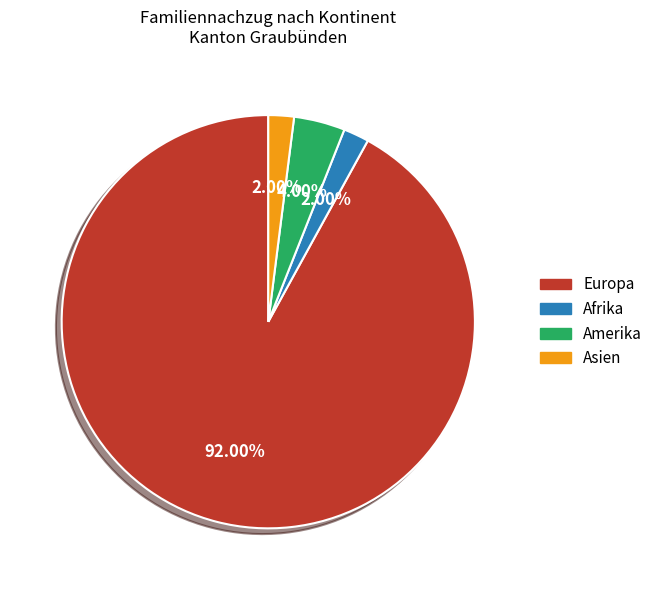

Combined, do Amerika and Afrika account for over 50%?

No